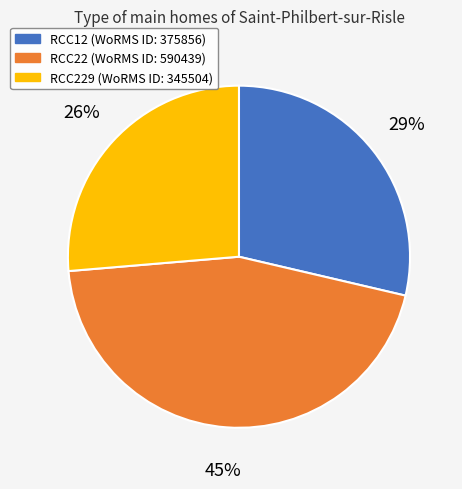

To the nearest percent, what is the difference between the largest and smallest slice percentages?

19%